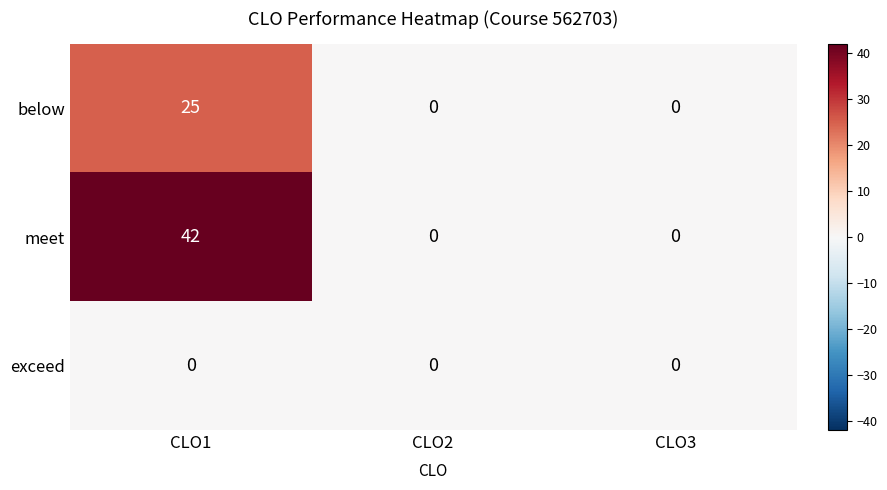

Which series has the widest spread of values?

meet